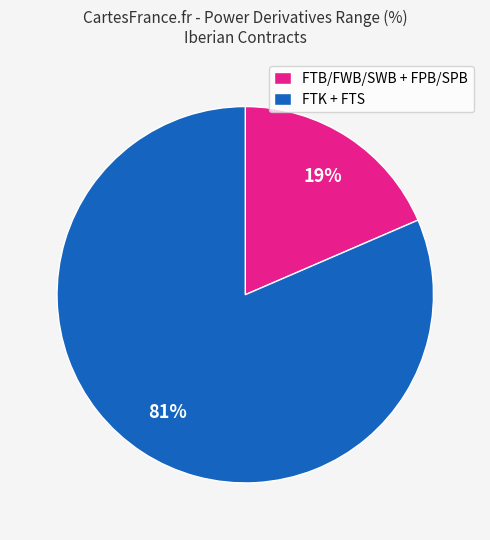

Which category has the smallest portion of the pie?

FTB/FWB/SWB + FPB/SPB